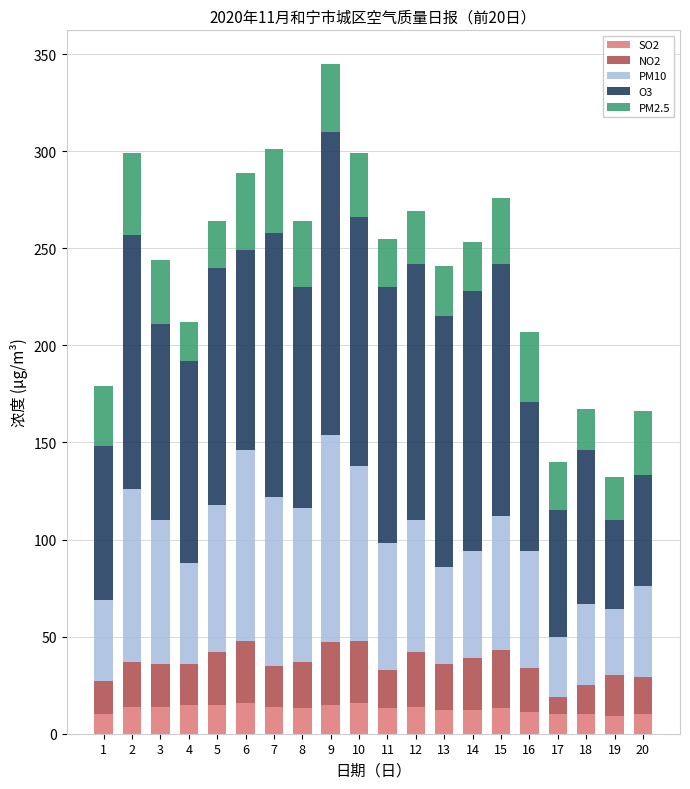

At which category is the sum across all series the highest?

9